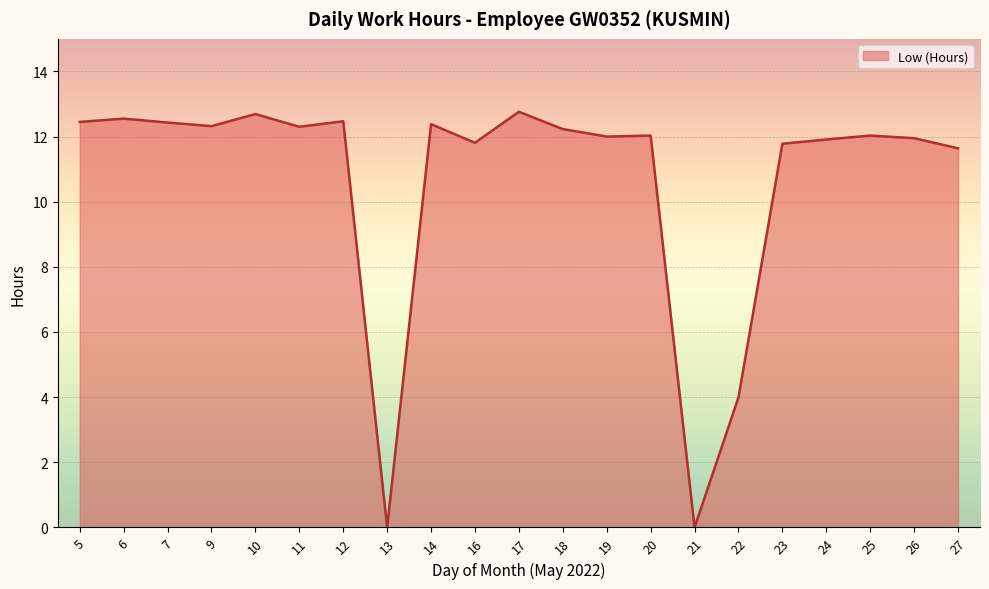

List the labels in order of value, smallest first.

13, 21, 22, 27, 23, 16, 24, 26, 19, 20, 25, 18, 11, 9, 14, 7, 5, 12, 6, 10, 17